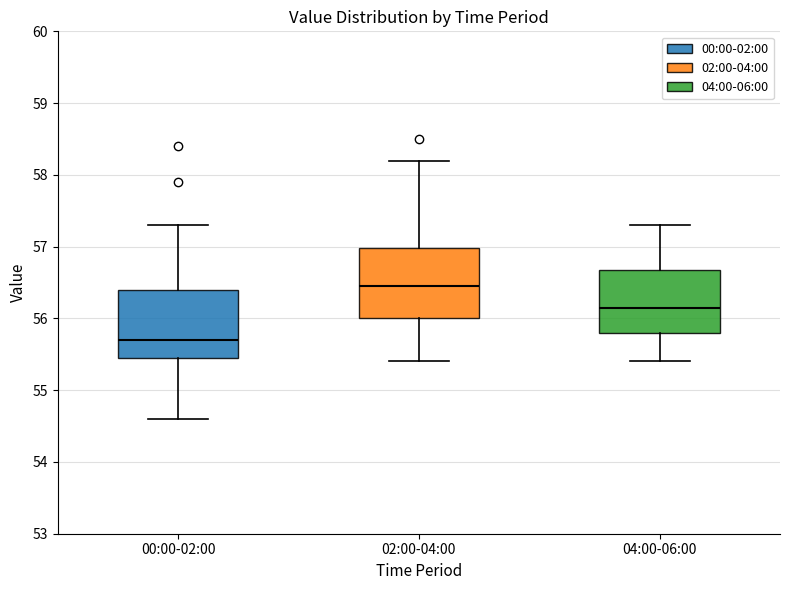

Reading left to right, transcribe this box plot: for each box, give where its median line is, the range the box spans, and where its two whiskers end, as read against the y-axis. The values are not printed on the chart, so give them approximately, as read against the axis.

00:00-02:00: median 55.7, box 55.5 to 56.4, whiskers 54.6 to 57.3
02:00-04:00: median 56.5, box 56.0 to 57.0, whiskers 55.4 to 58.2
04:00-06:00: median 56.2, box 55.8 to 56.7, whiskers 55.4 to 57.3